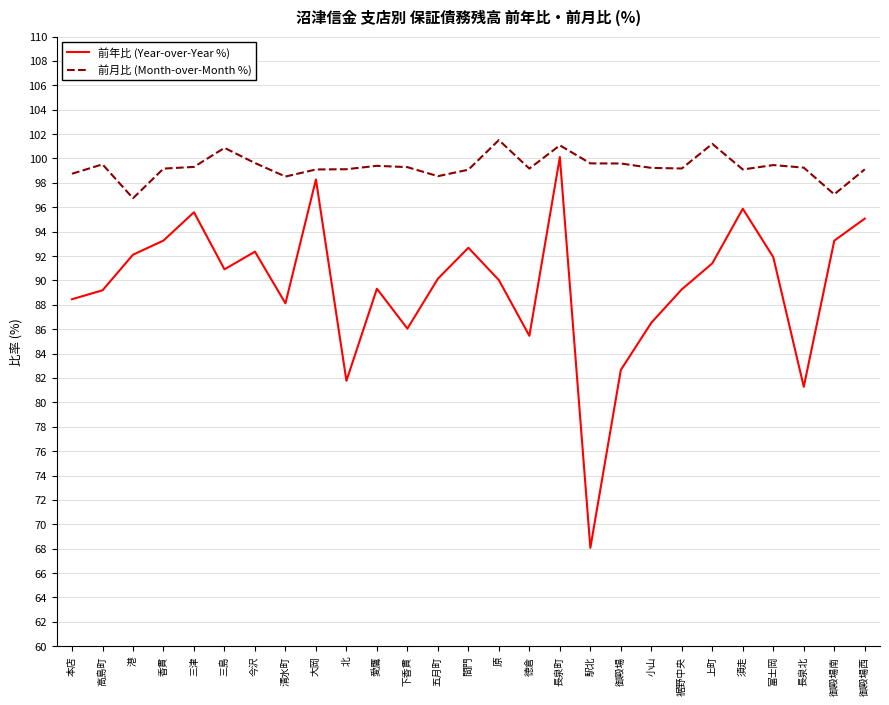

True or false: 前年比 (Year-over-Year %) and 前月比 (Month-over-Month %) intersect in this chart.

False